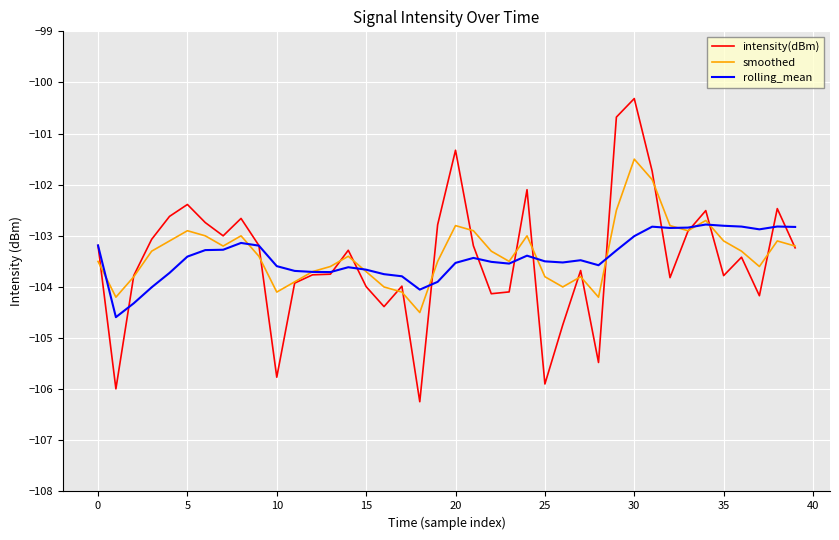

Which series has the largest range (max minus min)?

intensity(dBm)